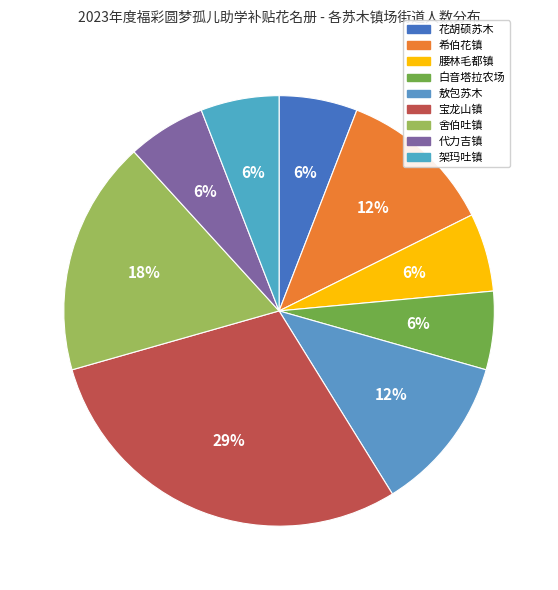

To the nearest percent, what percentage of the pie is 白音塔拉农场?

6%